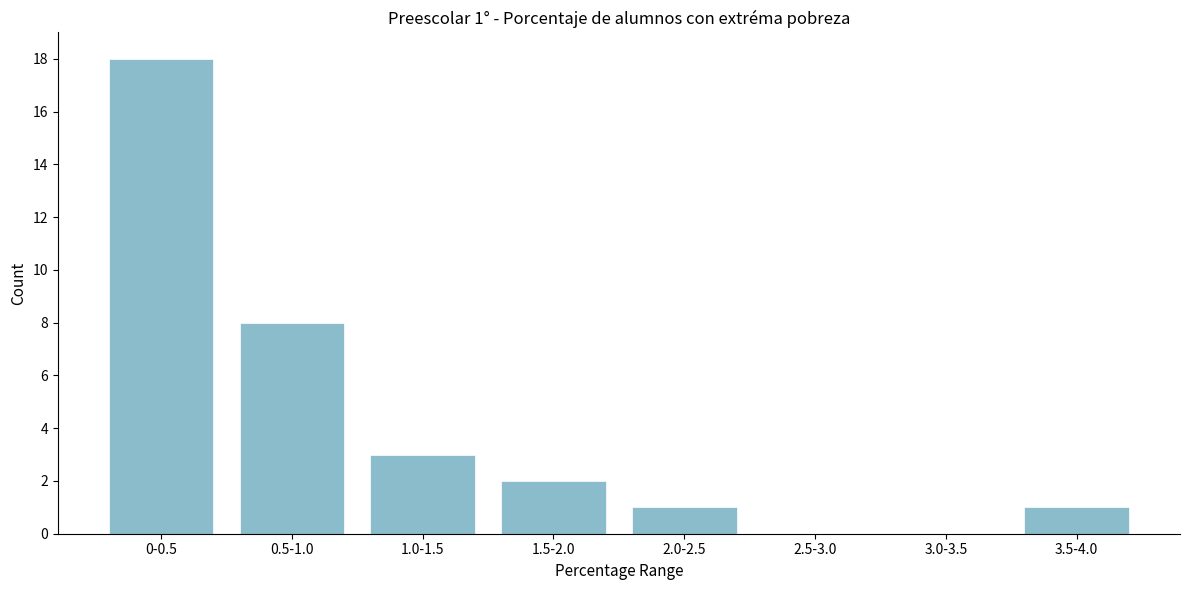

Reading left to right, transcribe all the data shown in this chart.

0-0.5=18	0.5-1.0=8	1.0-1.5=3	1.5-2.0=2	2.0-2.5=1	2.5-3.0=0	3.0-3.5=0	3.5-4.0=1